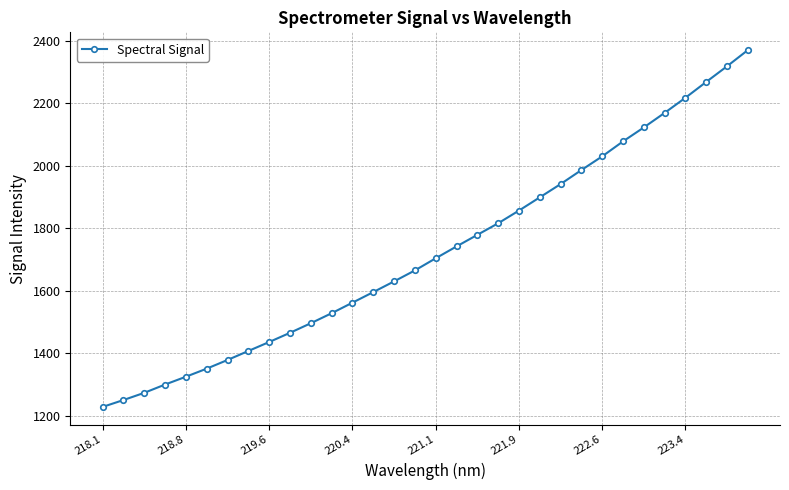

What is the difference between the second highest and minimum values?

1088.9